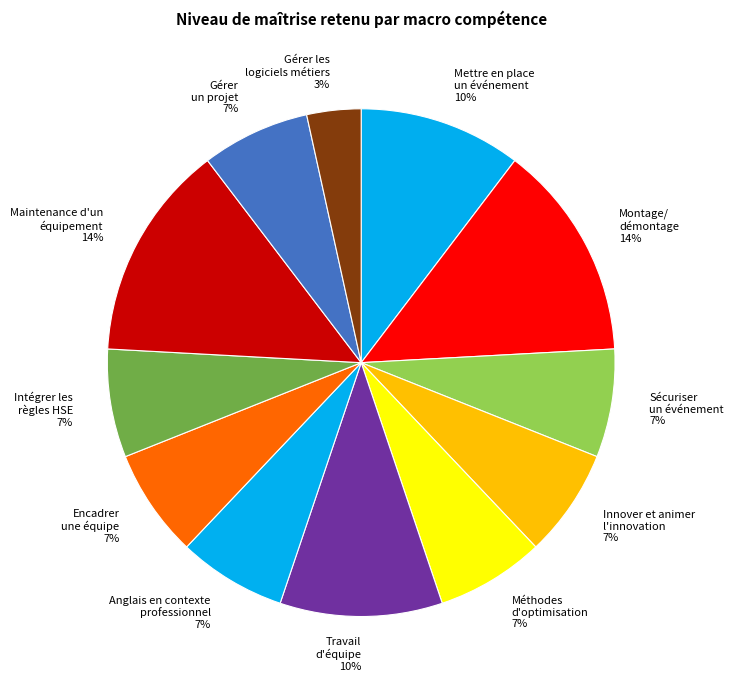

Which has a higher value, Intégrer les règles HSE 7% or Gérer les logiciels métiers 3%?

Intégrer les règles HSE 7%